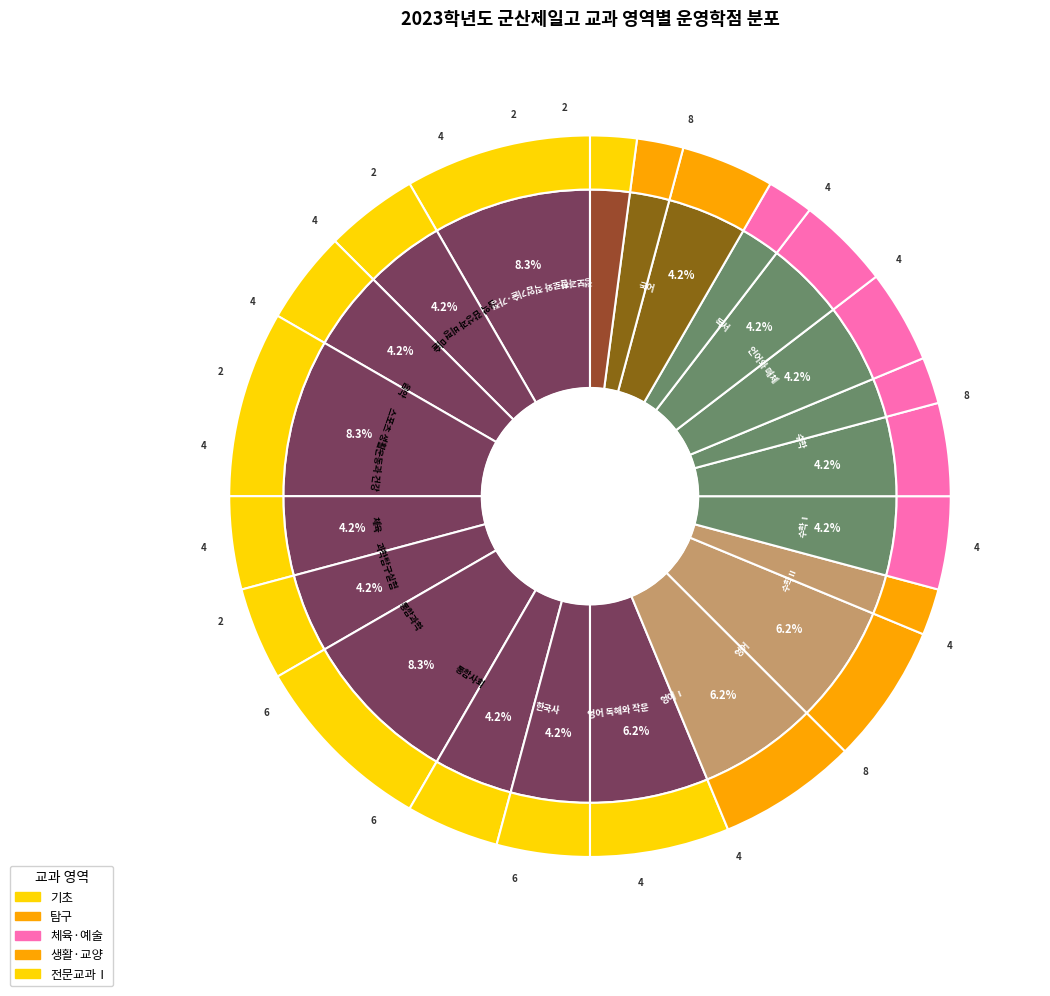

How many slices are in this pie chart?

22